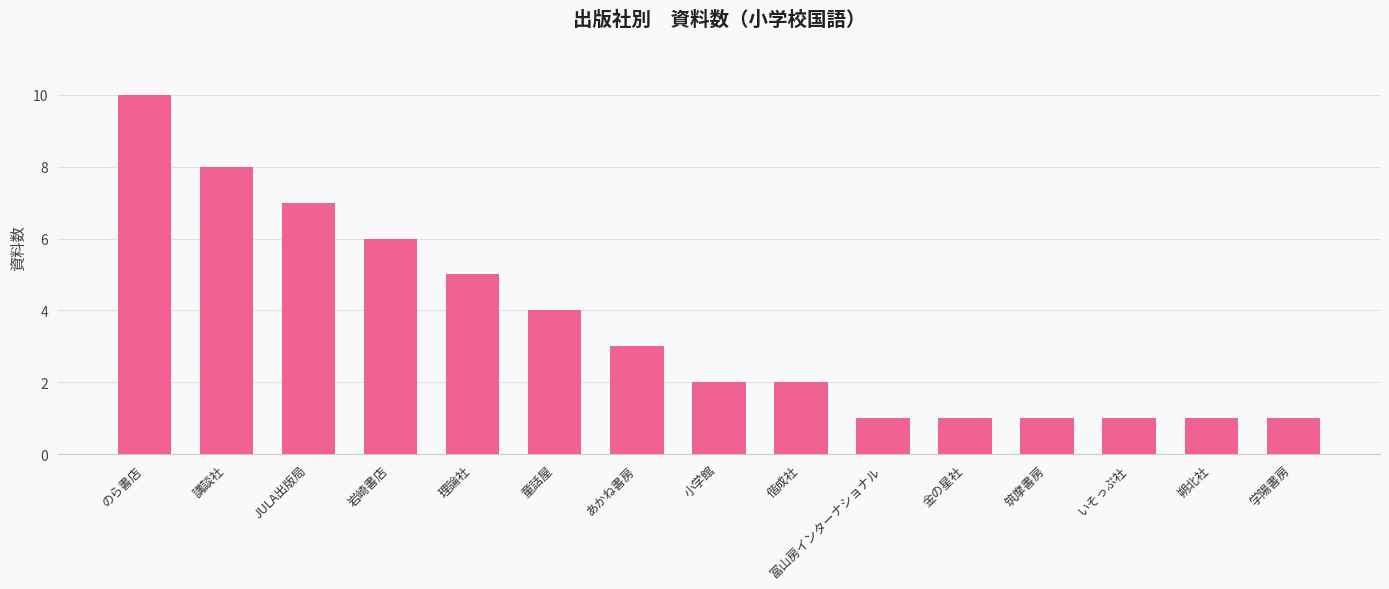

The value at 学陽書房 is 0. True or false?

False